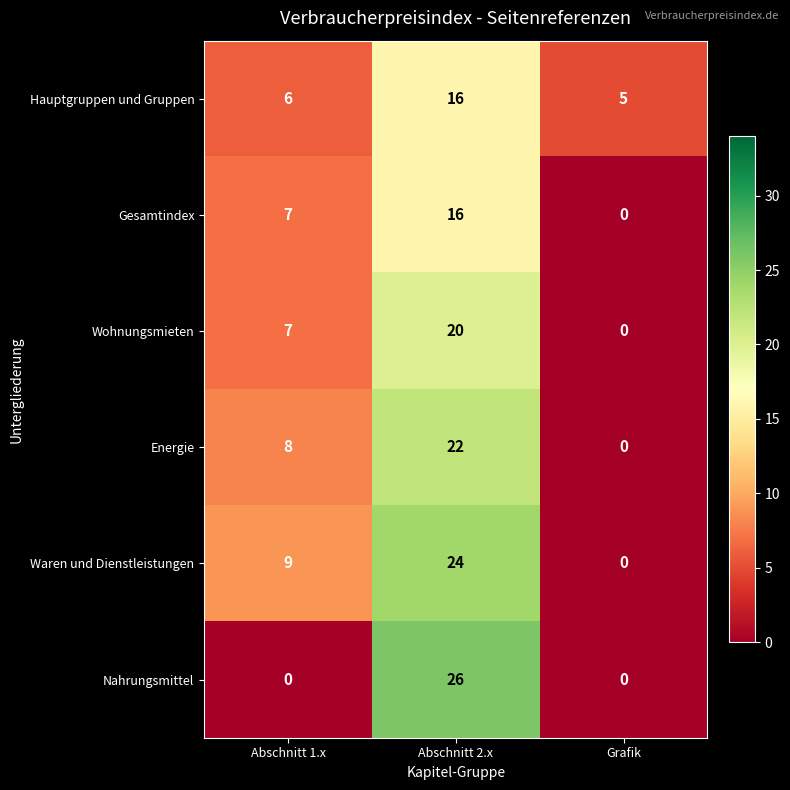

What is the difference between the highest and lowest values at Abschnitt 2.x?

10